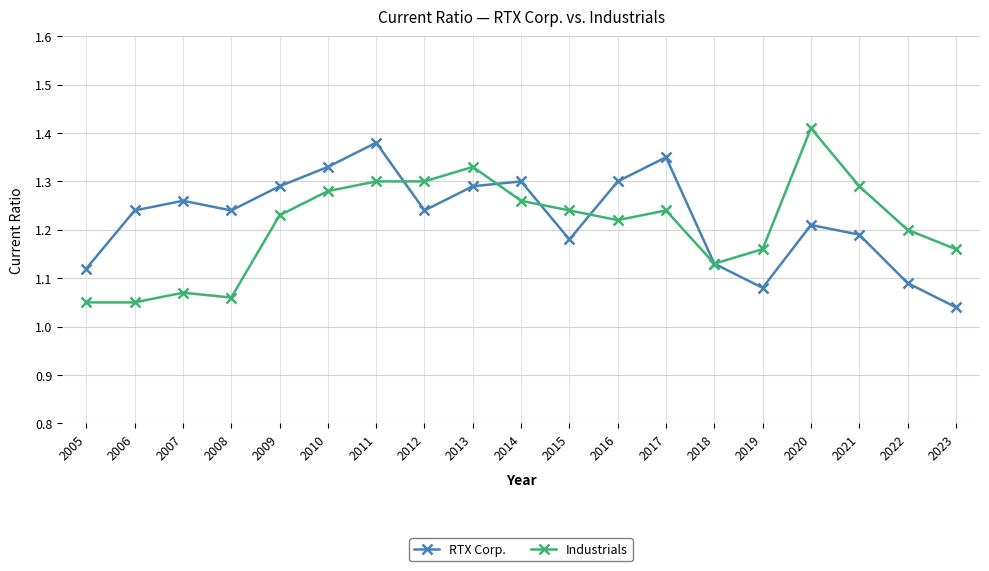

List the series in order of their peak value, highest first.

Industrials, RTX Corp.